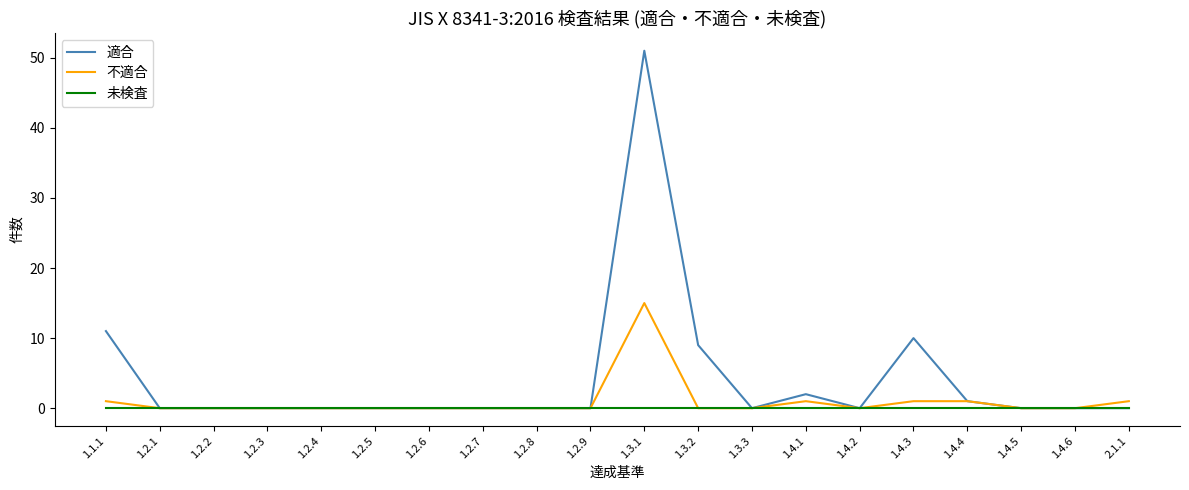

Is it true that 未検査 equals 0 at 1.2.3?

True